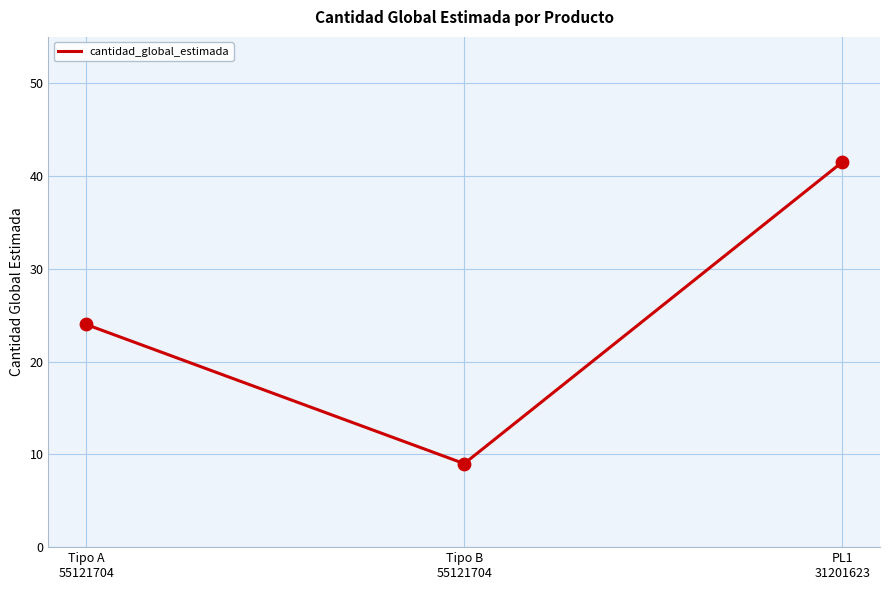

Approximately how many times larger is the value at Tipo B
55121704 compared to Tipo A
55121704?

0.4